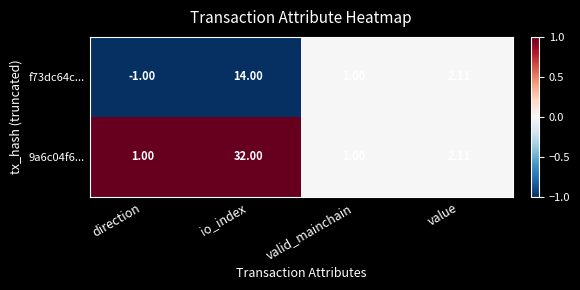

Where does the 9a6c04f6... series first go above 2?

io_index